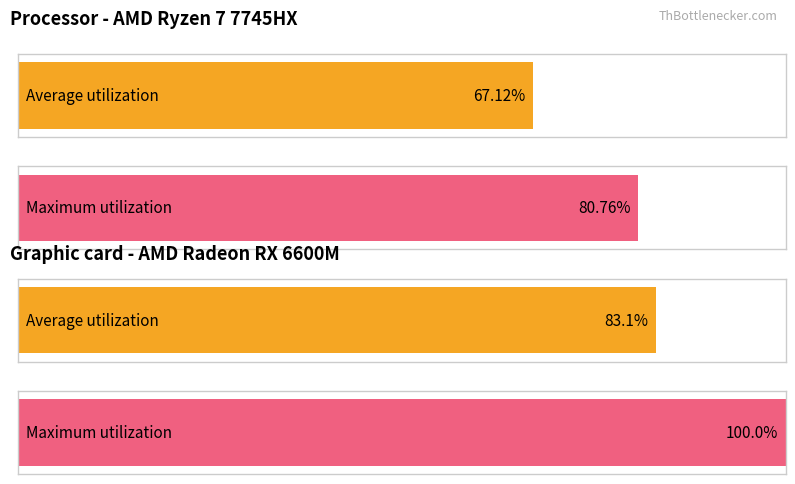

The value of Average utilization at 16 is 7.6. True or false?

False